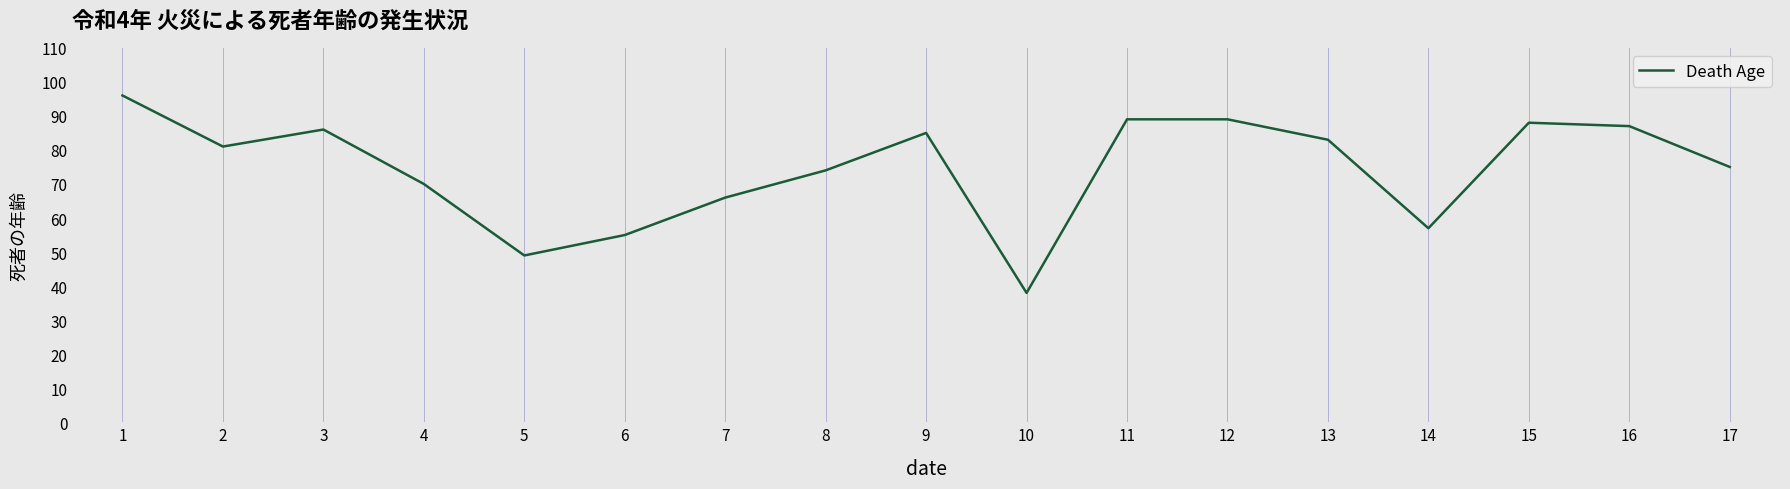

Reading left to right, transcribe all the data shown in this chart.

96	81	86	70	49	55	66	74	85	38	89	89	83	57	88	87	75